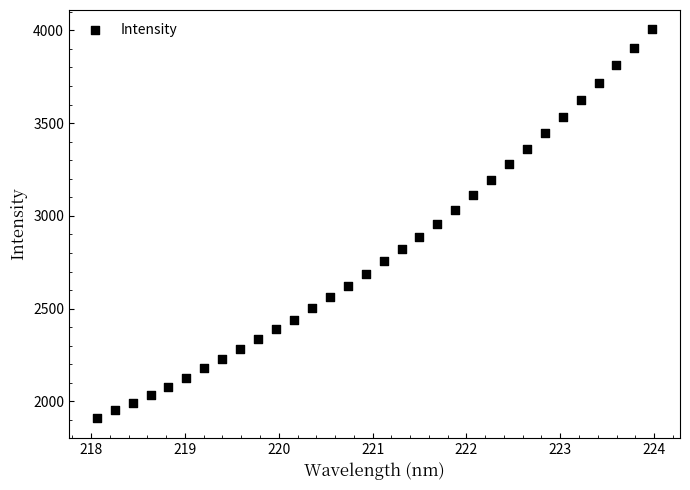

What is the range of Y values (max minus min)?

2095.0